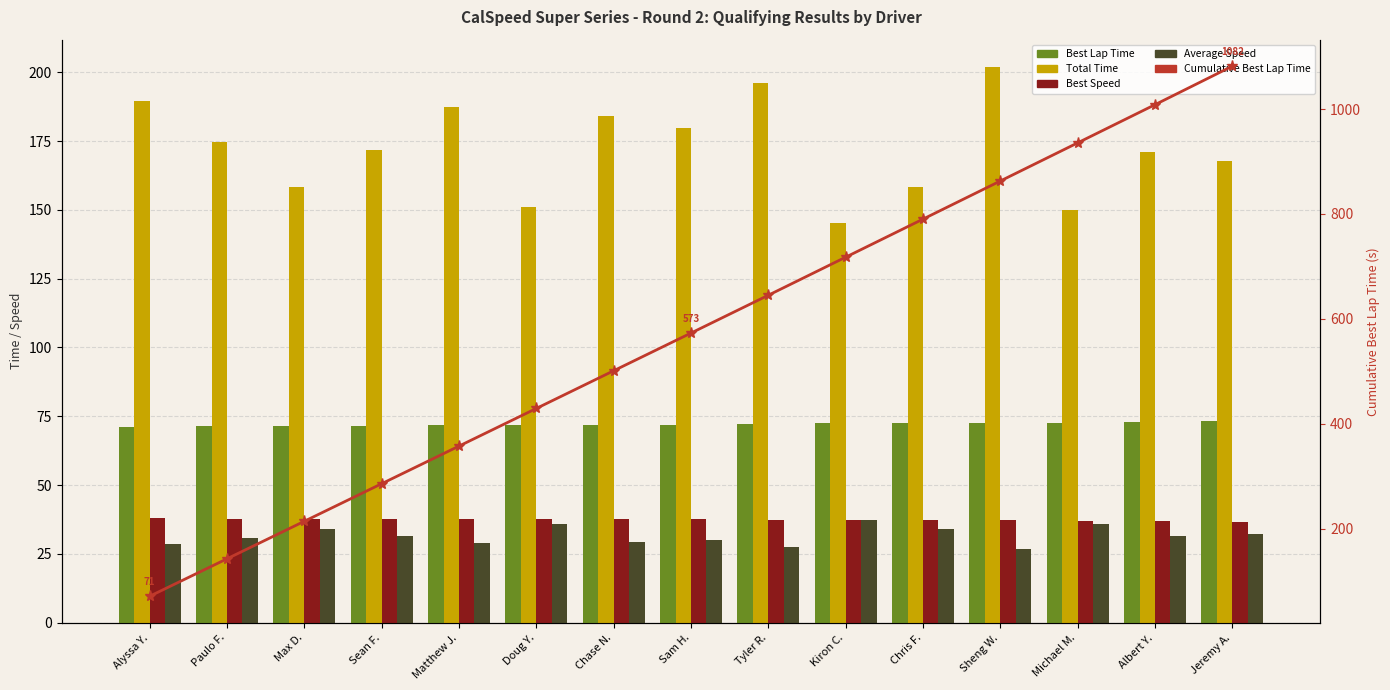

What is the spread (max minus min) of values at Sam H.?

542.9